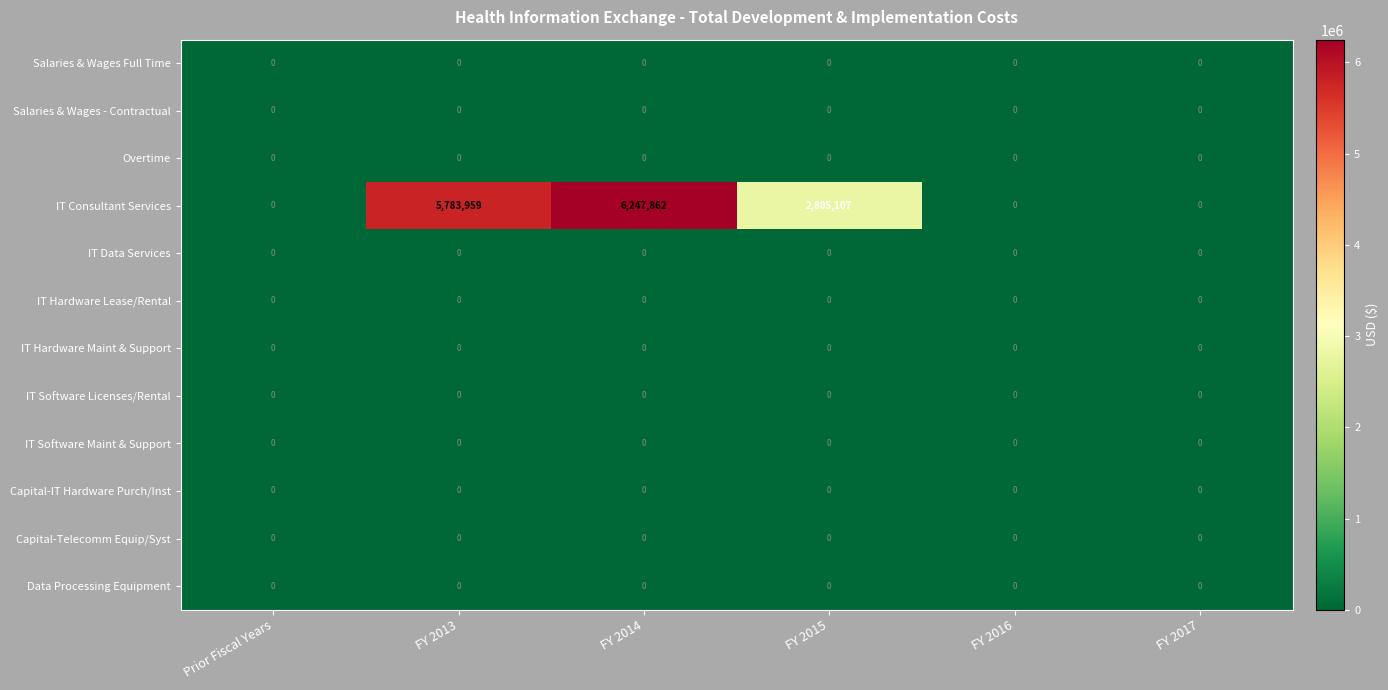

Which series has the largest range (max minus min)?

IT Consultant Services